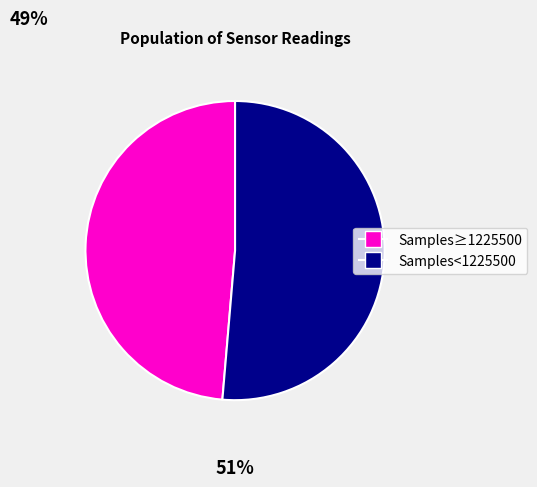

Is there any slice that represents more than half of the pie?

Yes